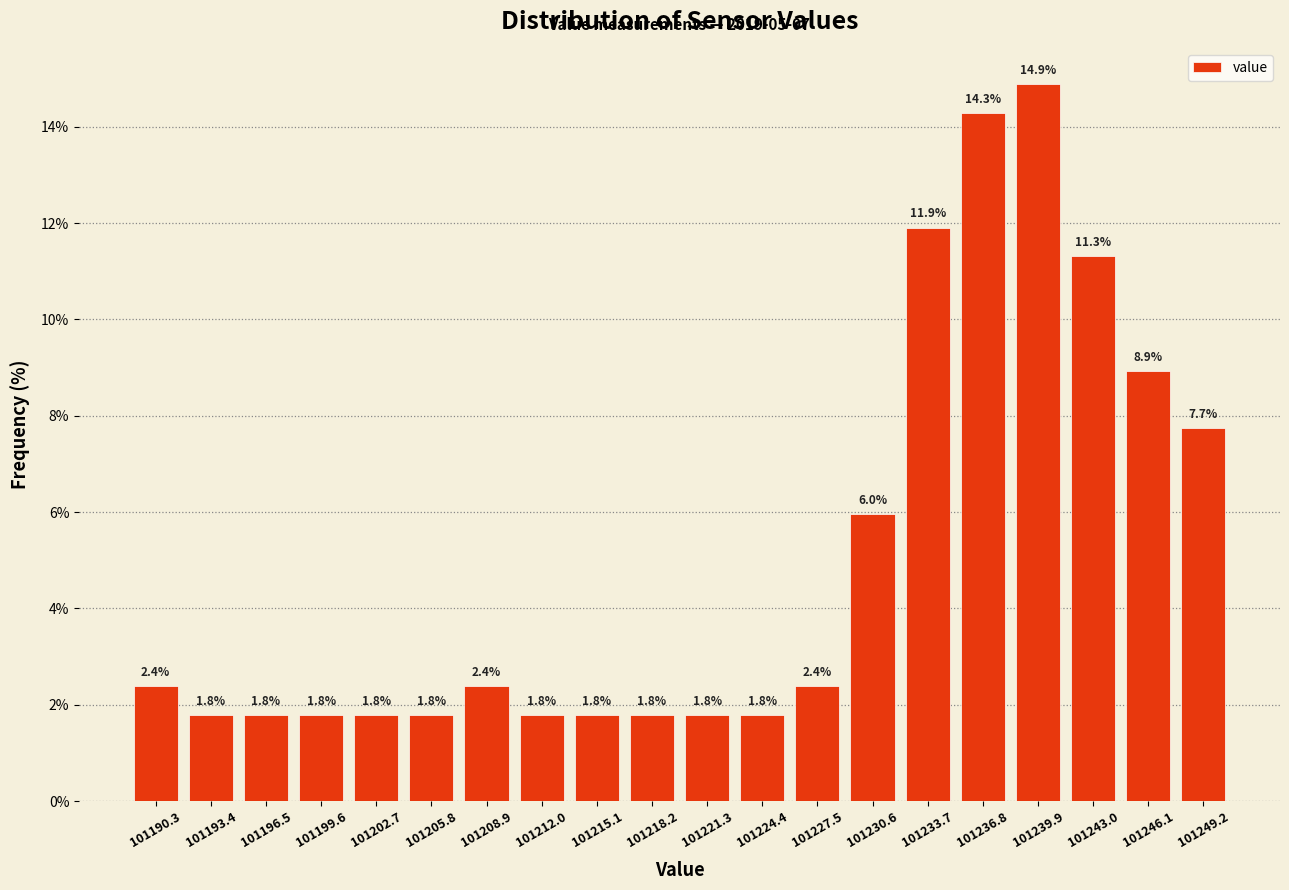

Reading left to right, transcribe this chart: for each bar, give the range it covers on the x-axis and its height. The bar edges are not printed on the chart, so give them approximately, as read against the axis.

101188.5 to 101192.0: 2.4
101192.0 to 101195.0: 1.8
101195.0 to 101198.0: 1.8
101198.0 to 101201.0: 1.8
101201.0 to 101204.0: 1.8
101204.0 to 101207.5: 1.8
101207.5 to 101210.5: 2.4
101210.5 to 101213.5: 1.8
101213.5 to 101216.5: 1.8
101216.5 to 101219.5: 1.8
101219.5 to 101223.0: 1.8
101223.0 to 101226.0: 1.8
101226.0 to 101229.0: 2.4
101229.0 to 101232.0: 6.0
101232.0 to 101235.5: 11.9
101235.5 to 101238.5: 14.3
101238.5 to 101241.5: 14.9
101241.5 to 101244.5: 11.3
101244.5 to 101247.5: 8.9
101247.5 to 101251.0: 7.7